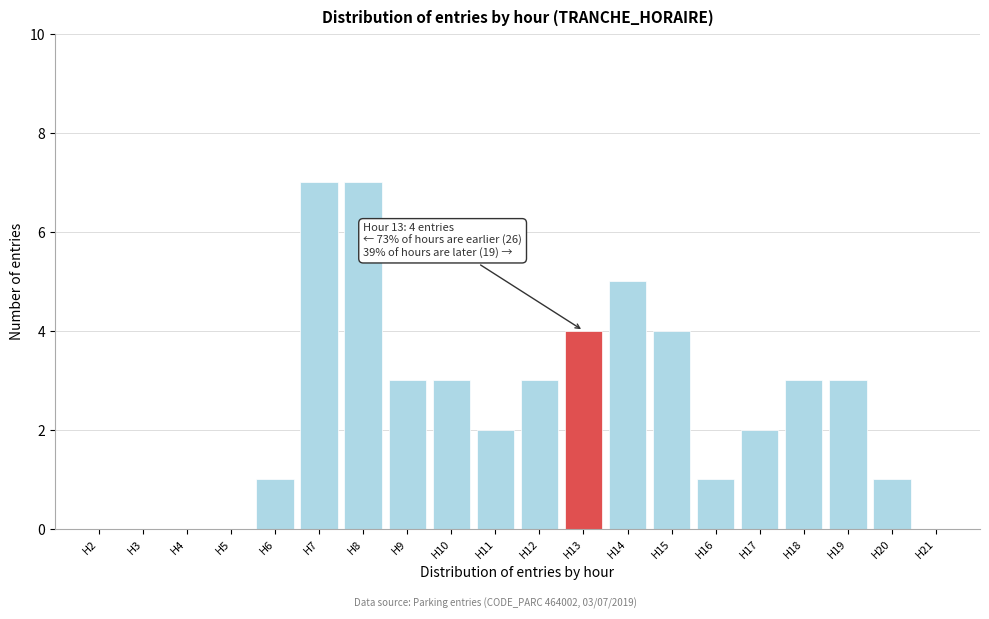

Reading left to right, what are all the values shown in this chart?

H2=0	H3=0	H4=0	H5=0	H6=1	H7=7	H8=7	H9=3	H10=3	H11=2	H12=3	H13=4	H14=5	H15=4	H16=1	H17=2	H18=3	H19=3	H20=1	H21=0